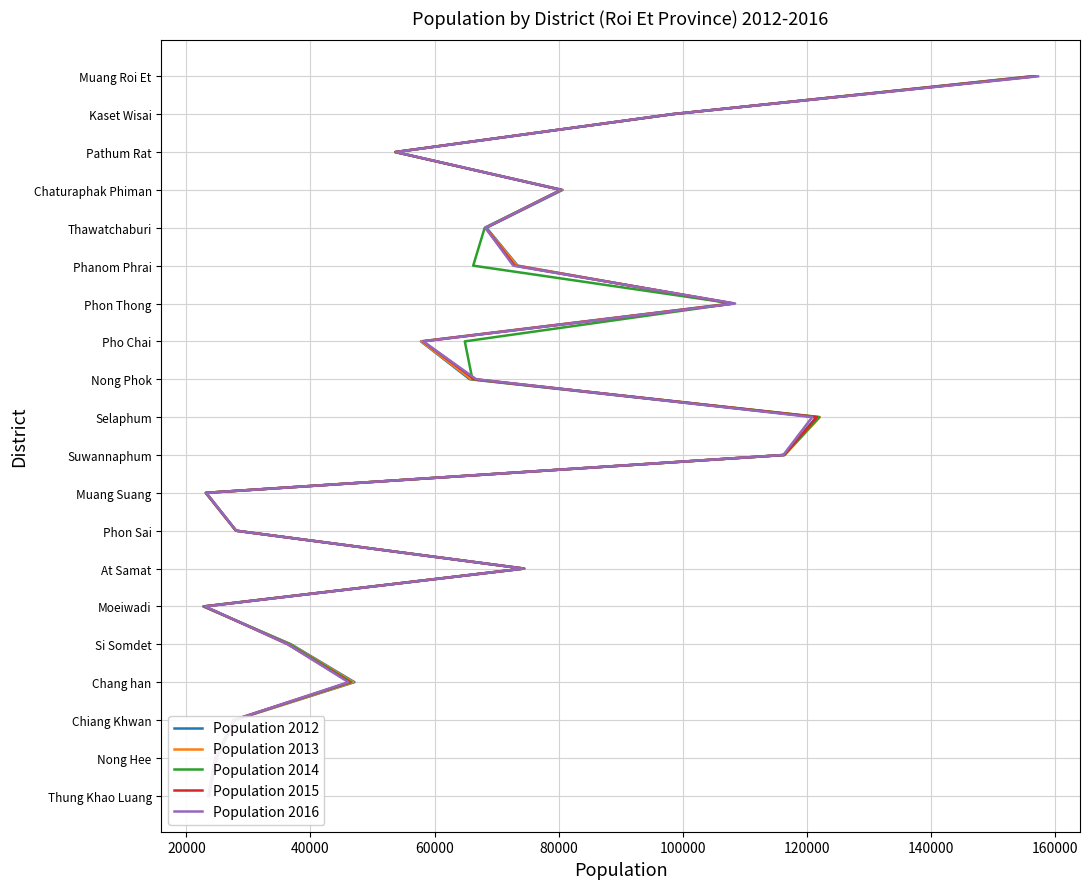

Which series has the largest total across all categories?

Population 2012